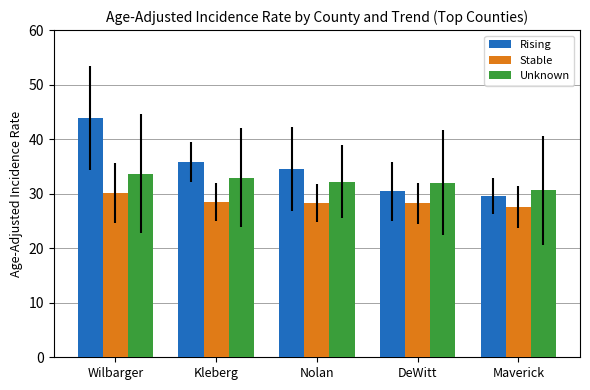

Which series has the largest range (max minus min)?

Rising